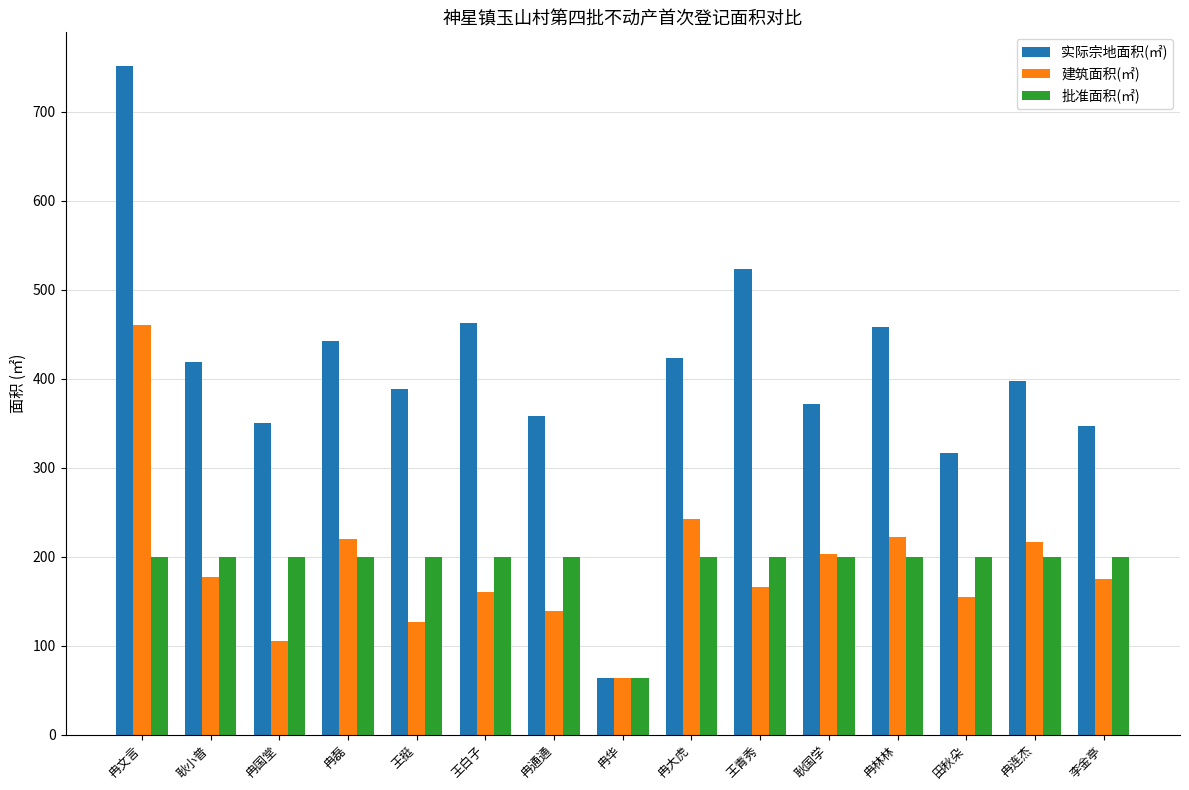

What is the average value of the 建筑面积(㎡) series?

188.9